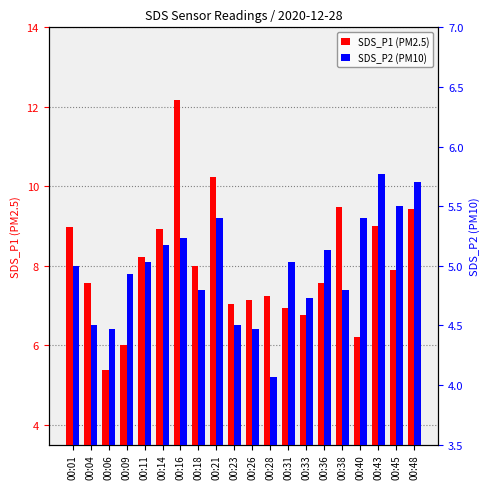

At which label does SDS_P1 (PM2.5) reach its peak?

00:16